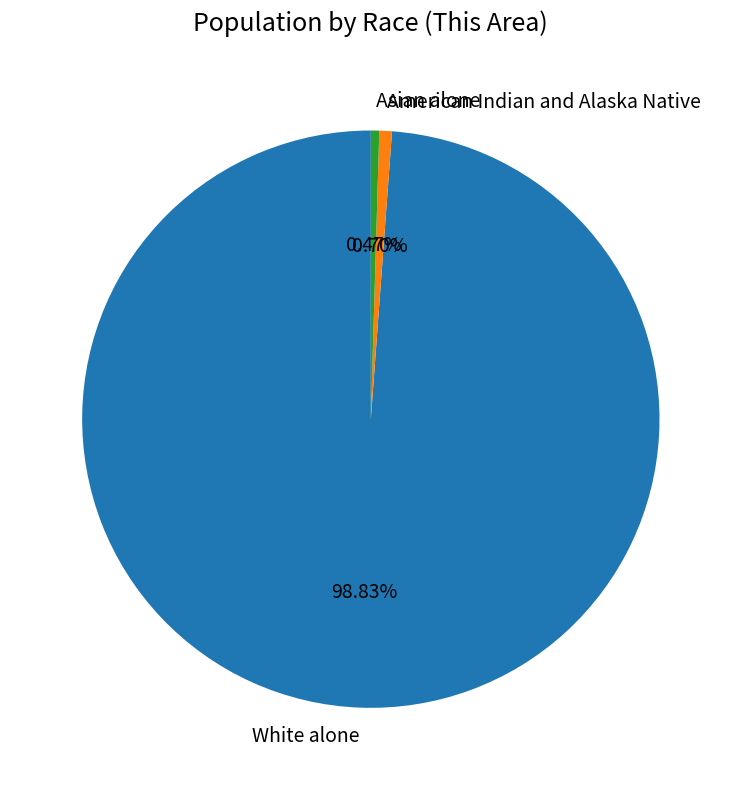

To the nearest percent, what is the average slice percentage?

33%